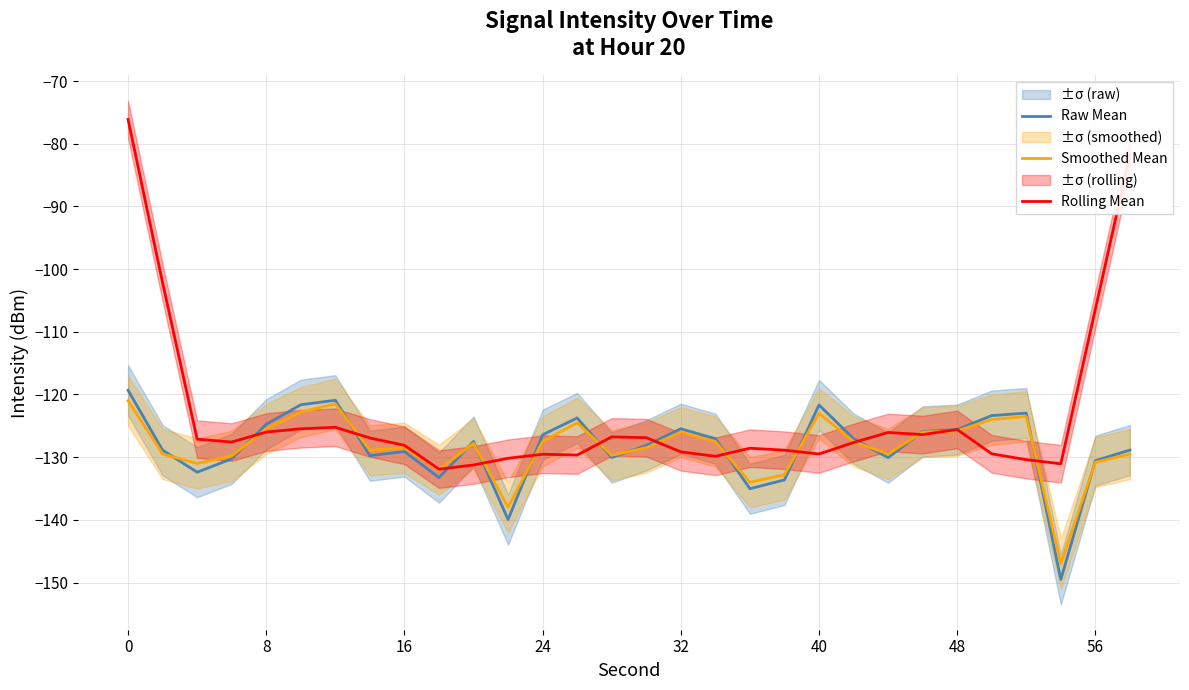

Is it true that Raw Mean equals -126.4 at 24?

True